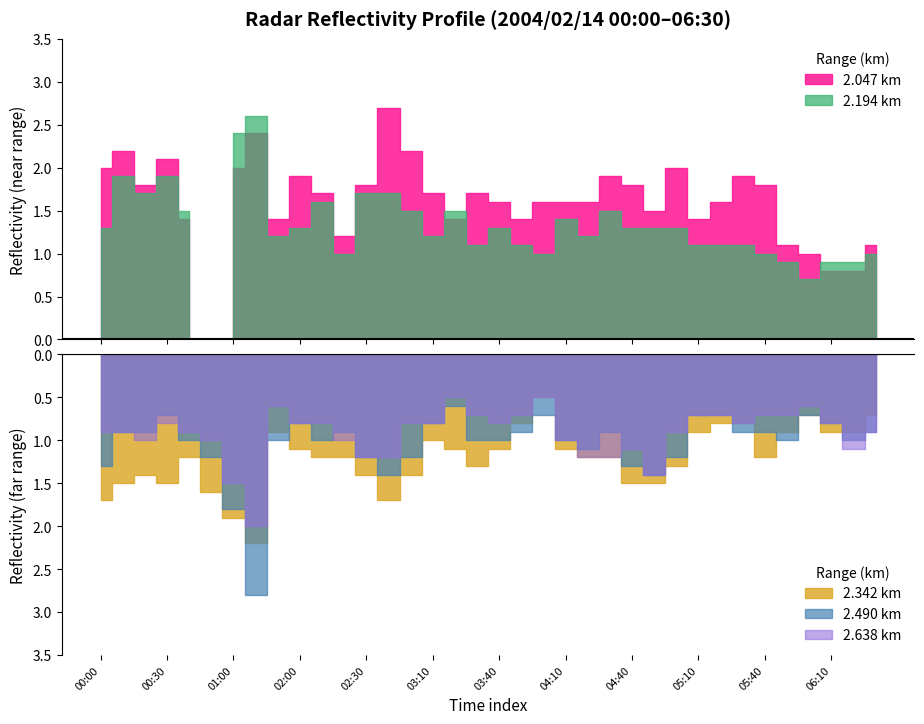

At which label does 2.490 reach its peak?

2004/02/14 01:10